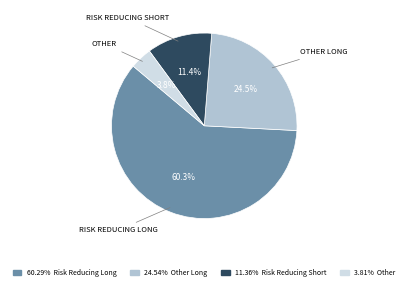

Does any single category account for the majority?

Yes